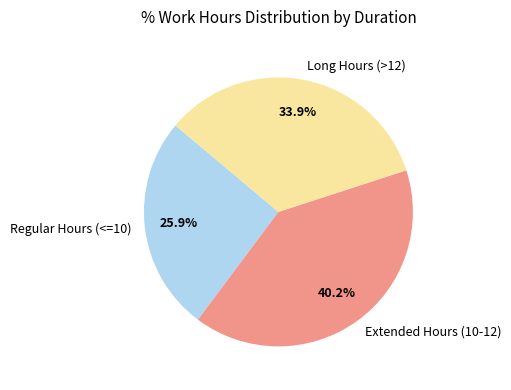

To the nearest percent, what is the average slice percentage?

33%